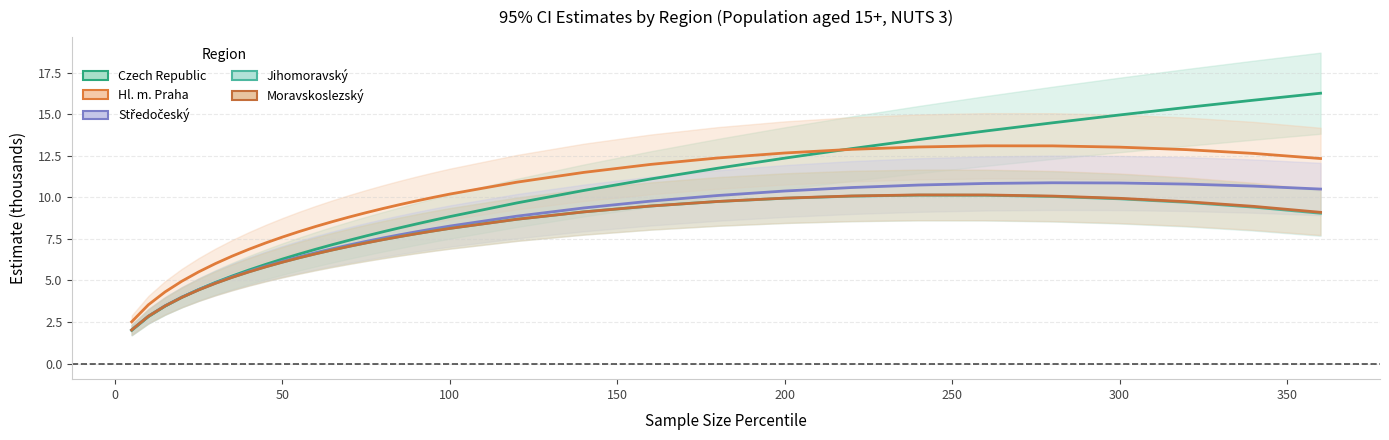

What is the lowest value of the Hl. m. Praha series?

2.5